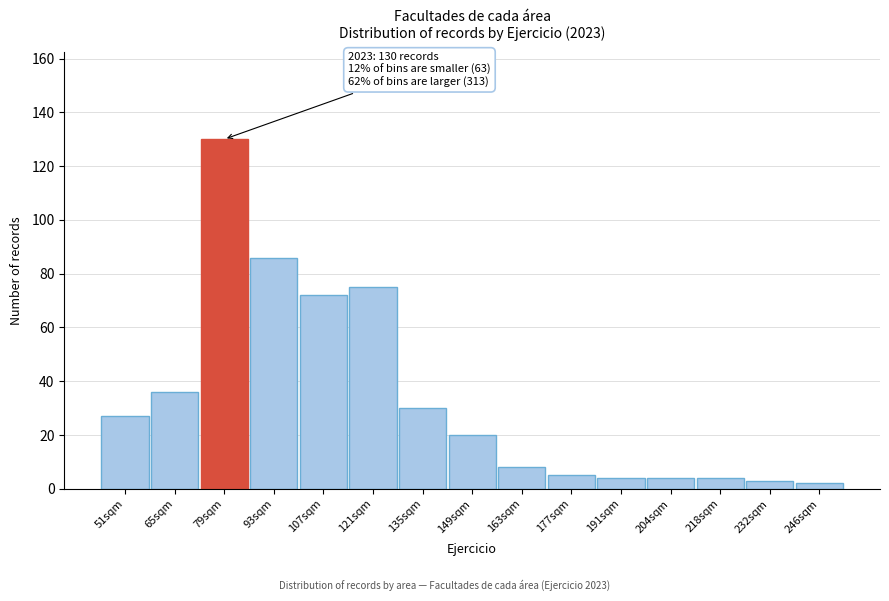

Reading left to right, what are all the values shown in this chart?

27	36	130	86	72	75	30	20	8	5	4	4	4	3	2